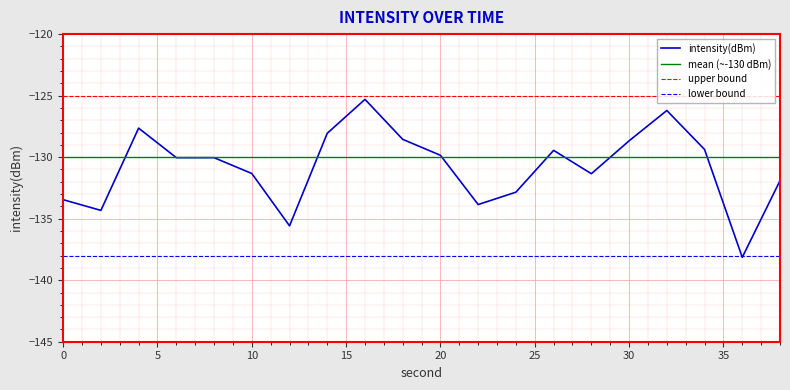

True or false: the data shows -129.4 at 34.

True